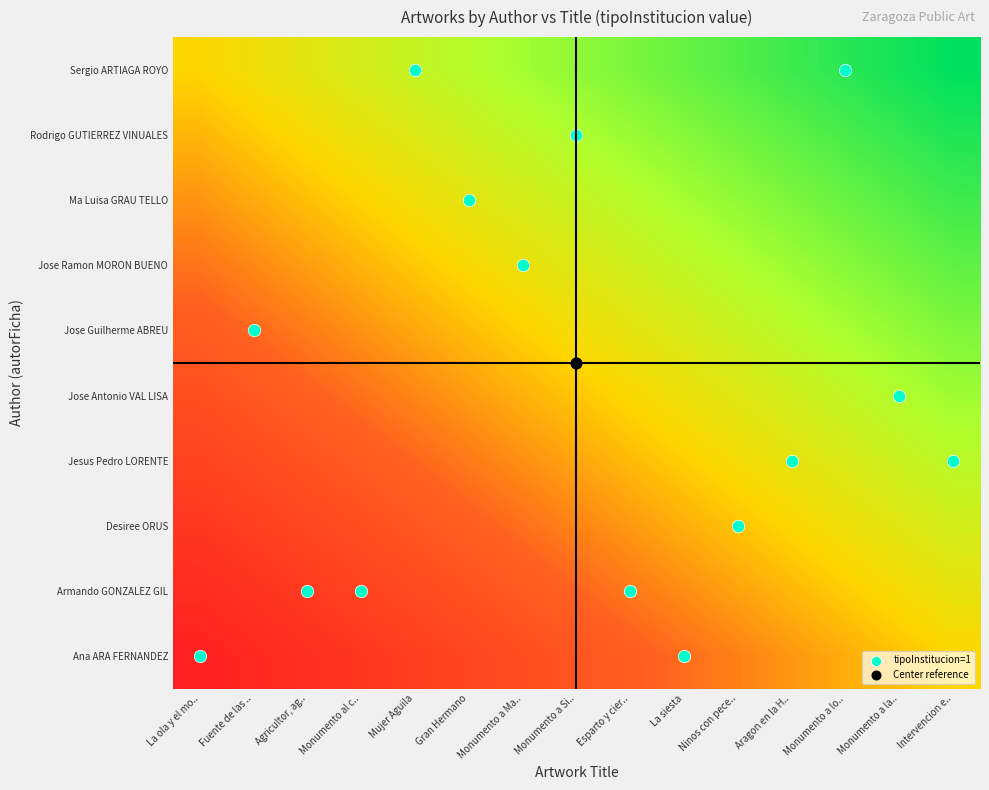

What is the greatest value displayed?

1.0